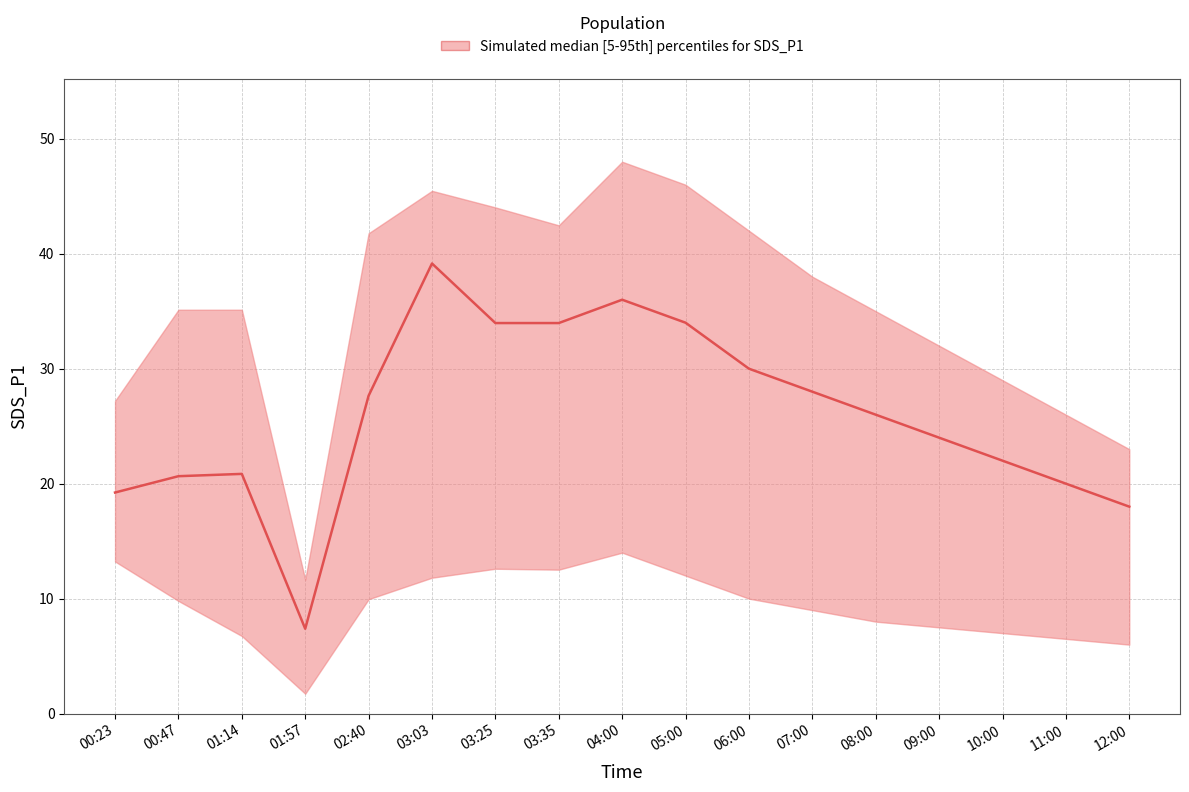

What is the difference between the second highest and second lowest values in the SDS_P1_upper series?

23.0